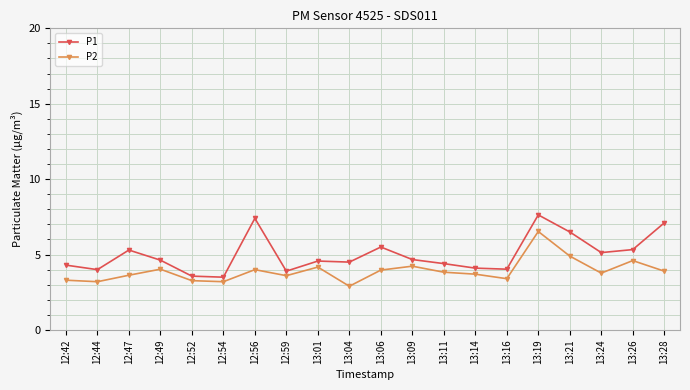

Is the value of P1 at 13:16 greater than the value of P2 at 13:11?

Yes